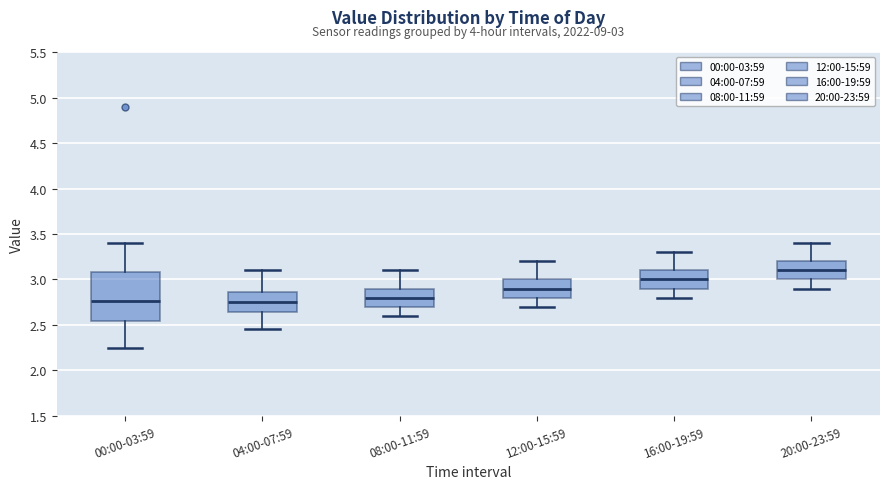

Comparing the boxes themselves (not the whiskers), which one is the tallest?

00:00-03:59